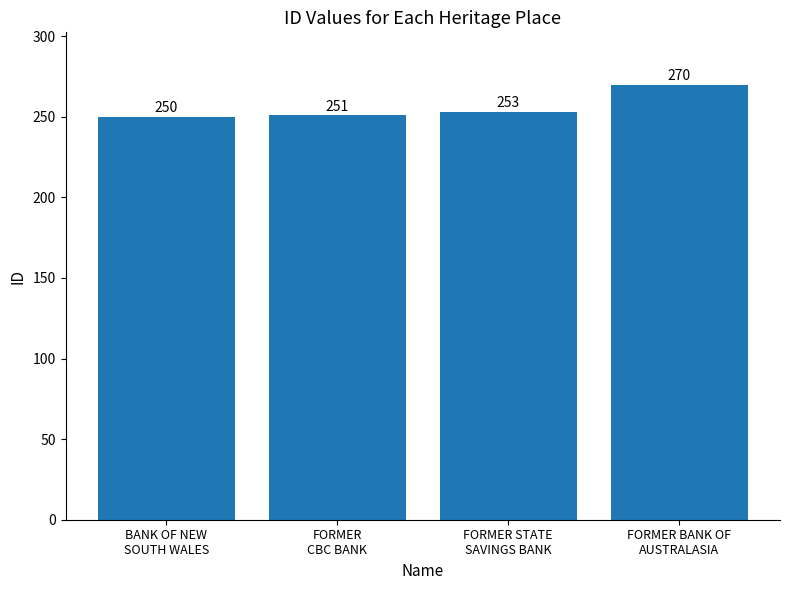

What is the label of the 2nd bar from the left?

FORMER
CBC BANK